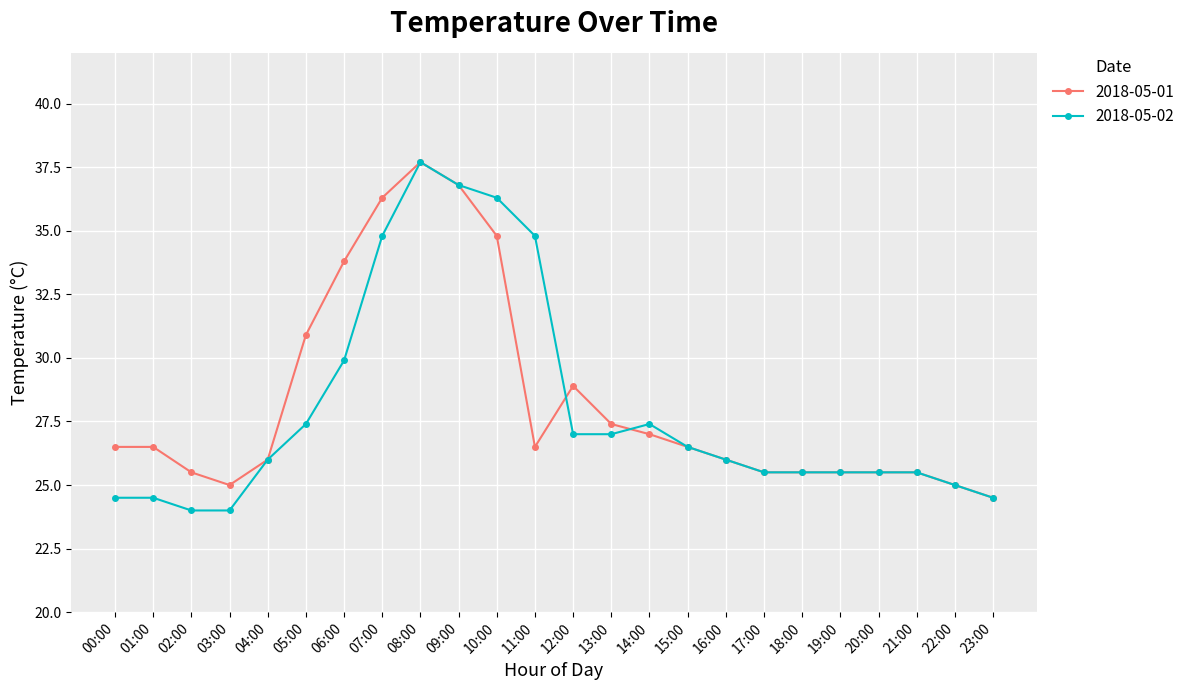

What is the sum of the 2018-05-02 values at 16:00 and 21:00?

51.5